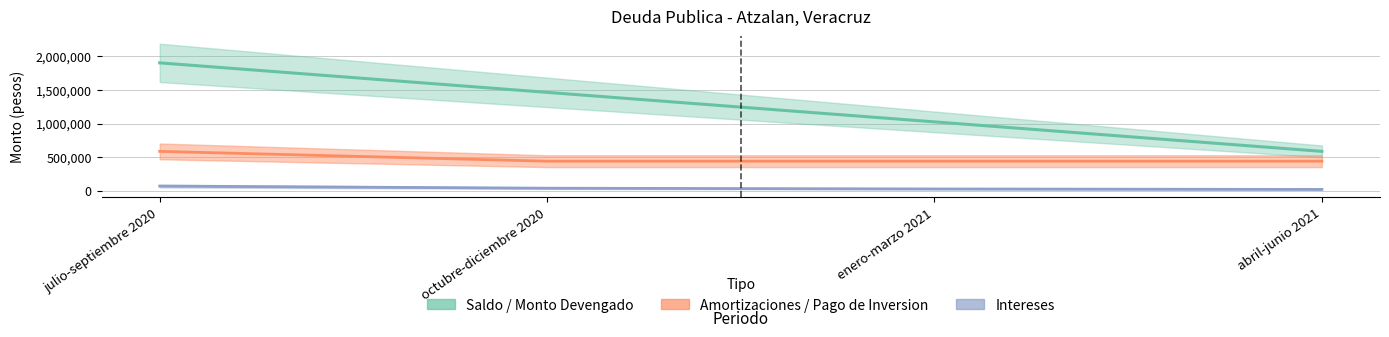

What is the spread (max minus min) of values at octubre-diciembre 2020?

1427551.8